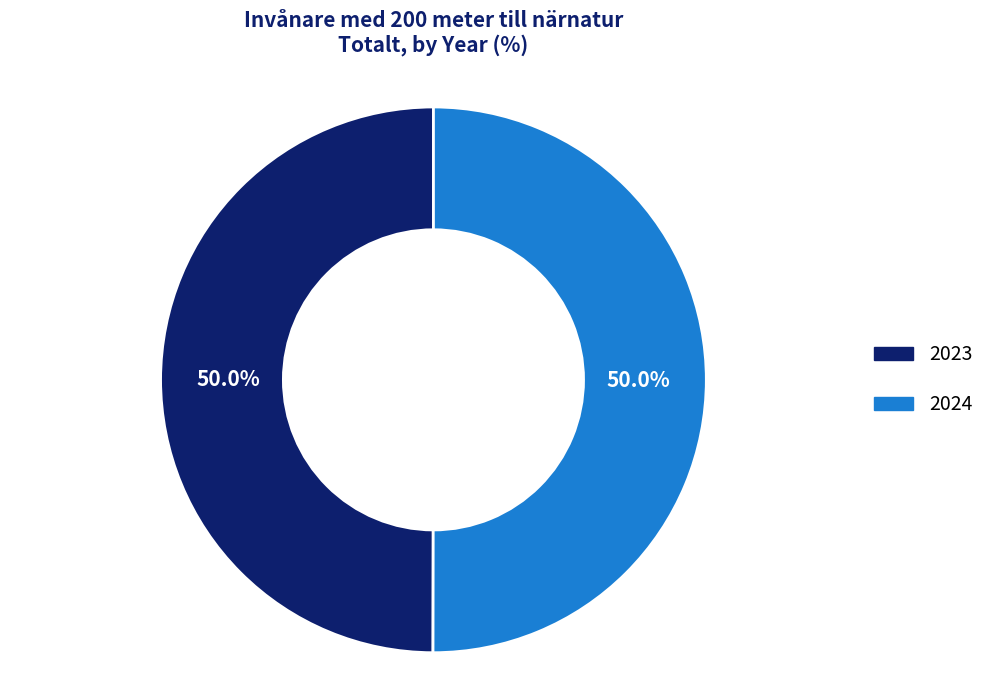

Approximately how many times larger is the value at 2024 compared to 2023?

1.0